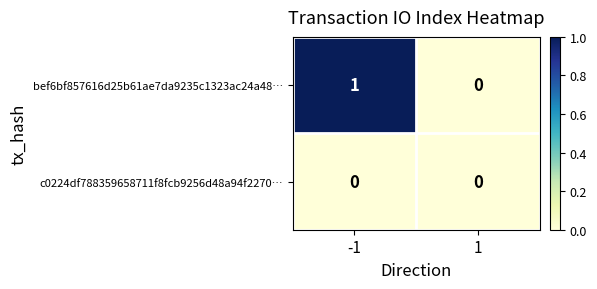

Which series has the largest total across all categories?

bef6bf857616d25b61ae7da9235c1323ac24a48…